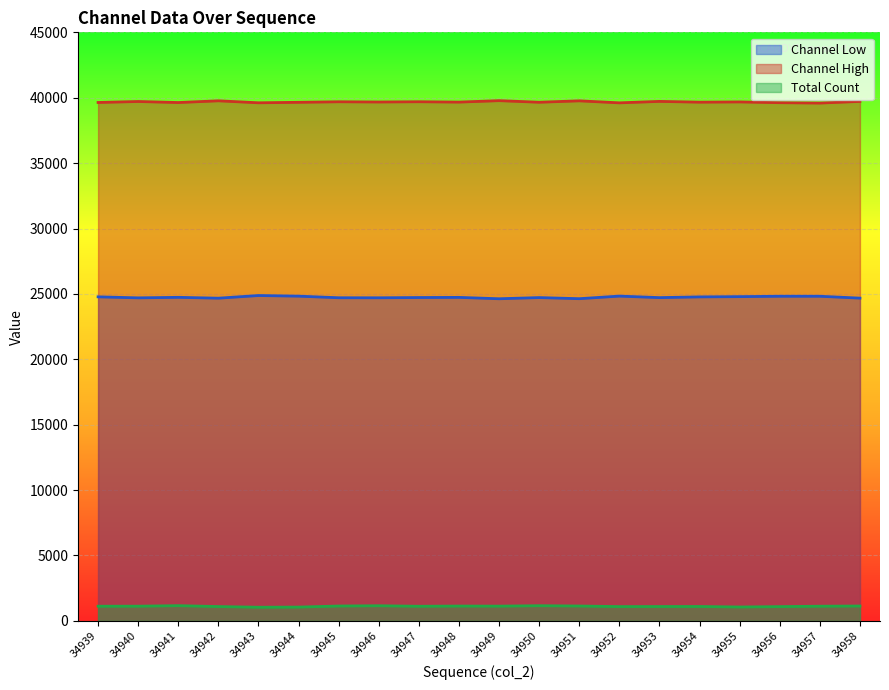

Rank the series at 34957 from highest to lowest value.

Channel High, Channel Low, Total Count